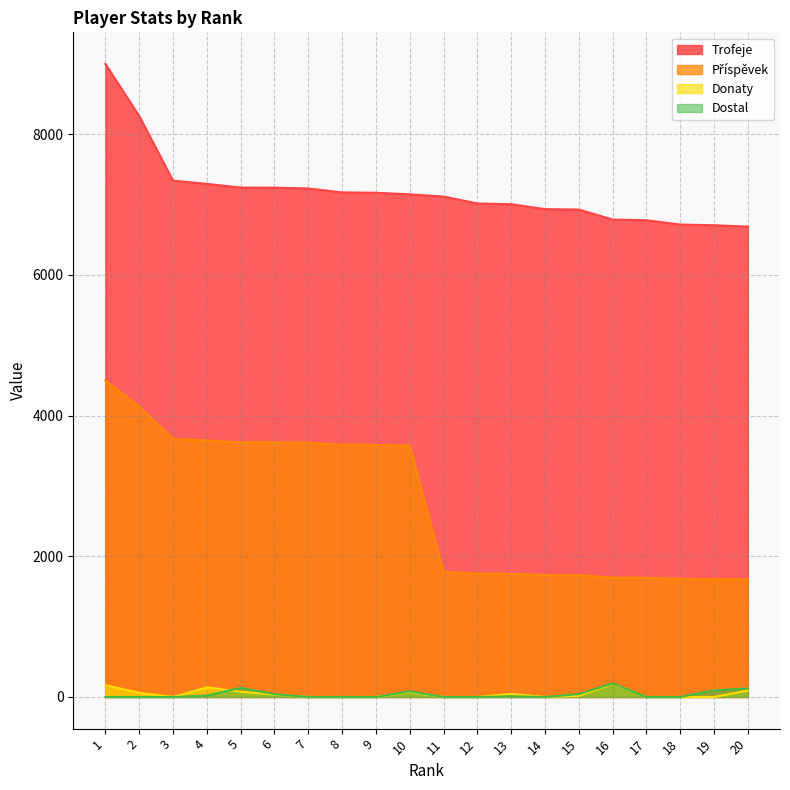

The Trofeje series shows 7147 at 10. True or false?

True